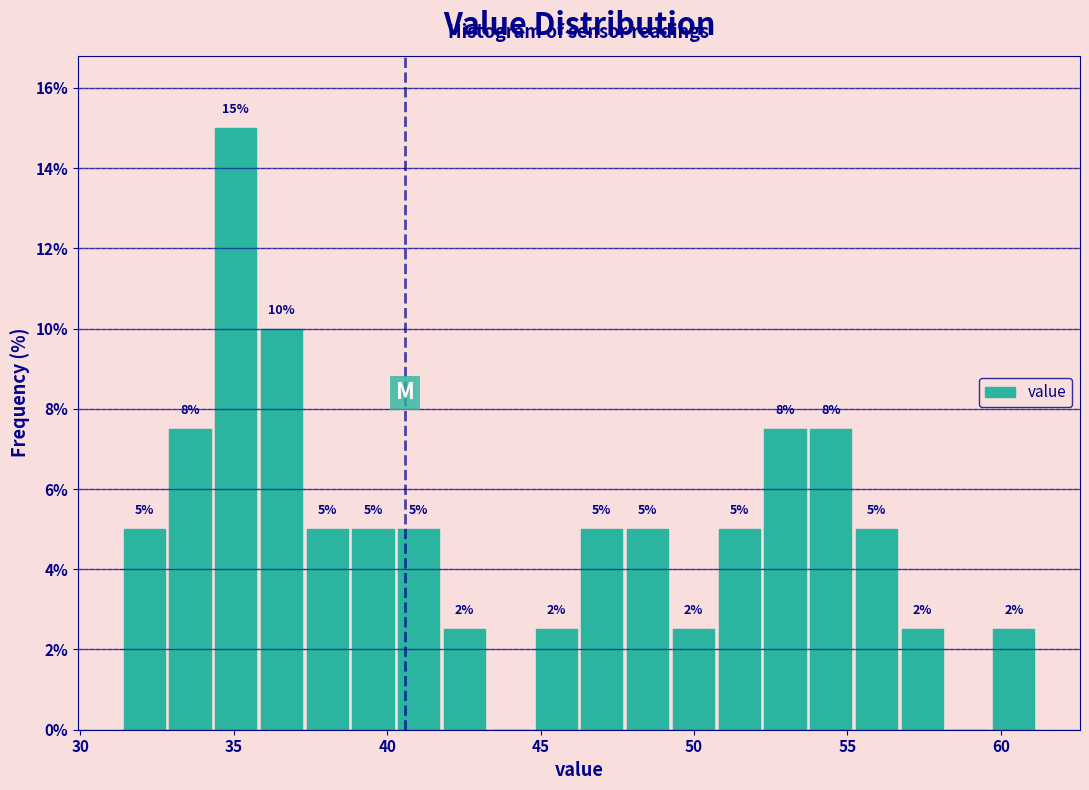

Around what value on the x-axis is the tallest bar? Give the approximate position of its centre, as read against the axis.

35.0